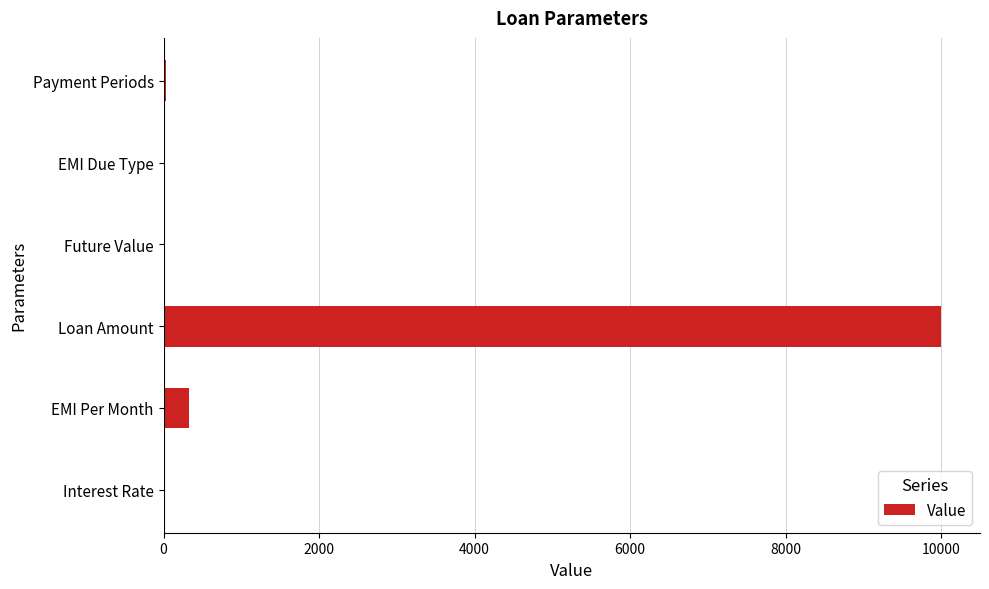

Are the bars horizontal?

Yes